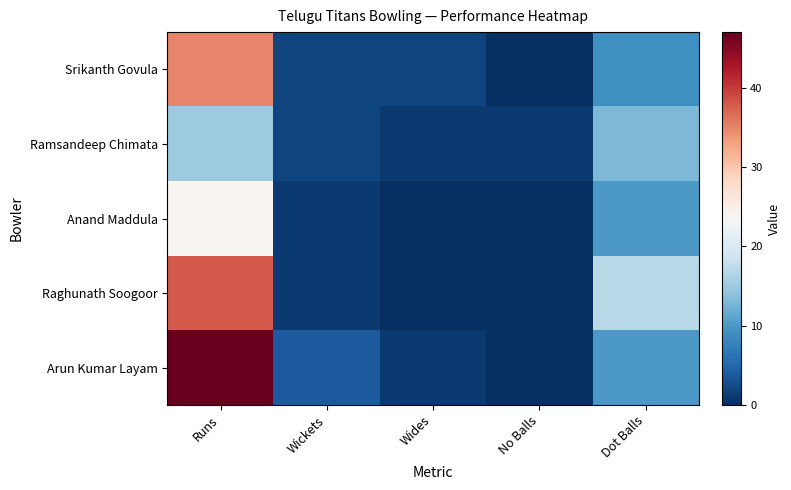

Count the number of categories in the chart.

5